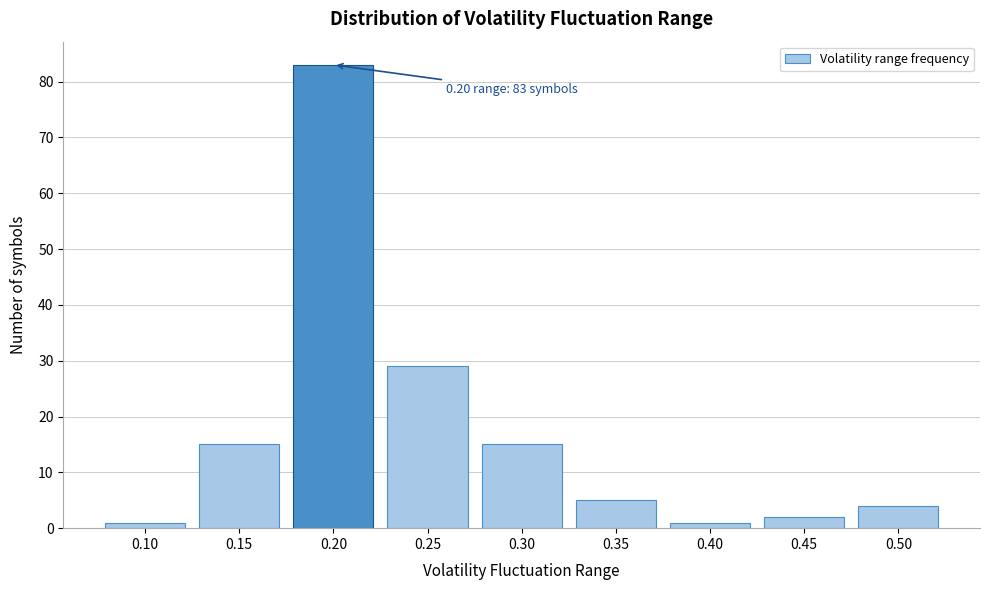

Reading left to right, list all the values displayed in this chart.

1	15	83	29	15	5	1	2	4